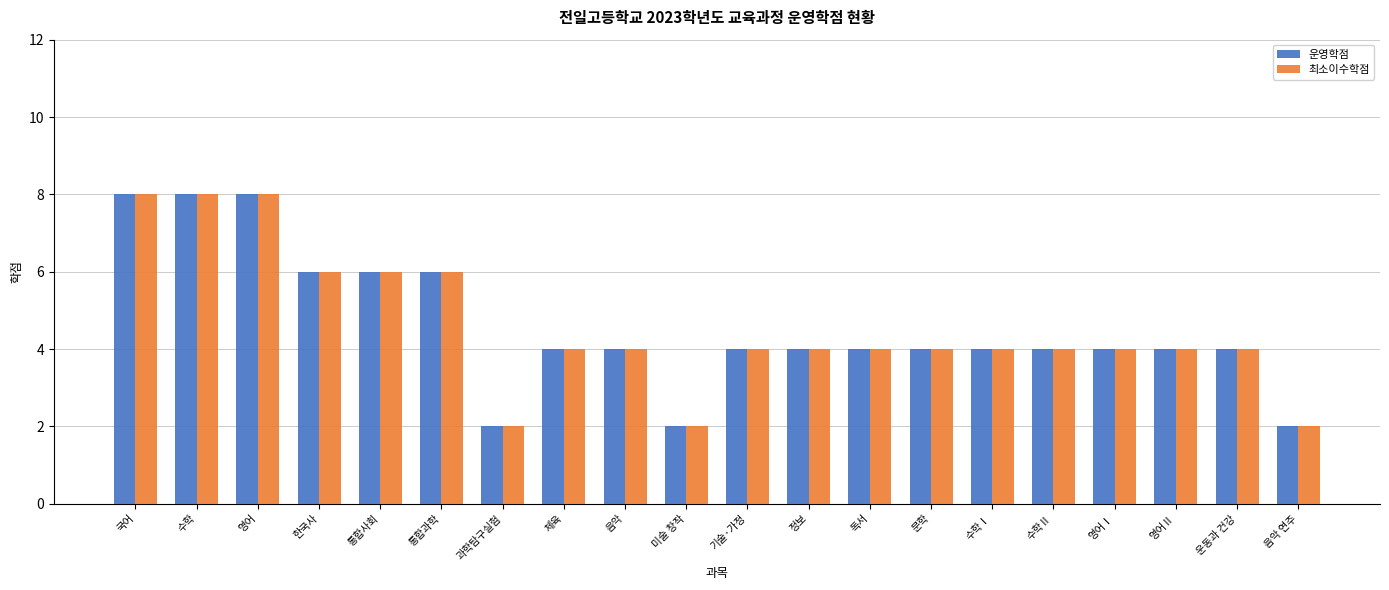

Read the 최소이수학점 value at 통합사회.

6